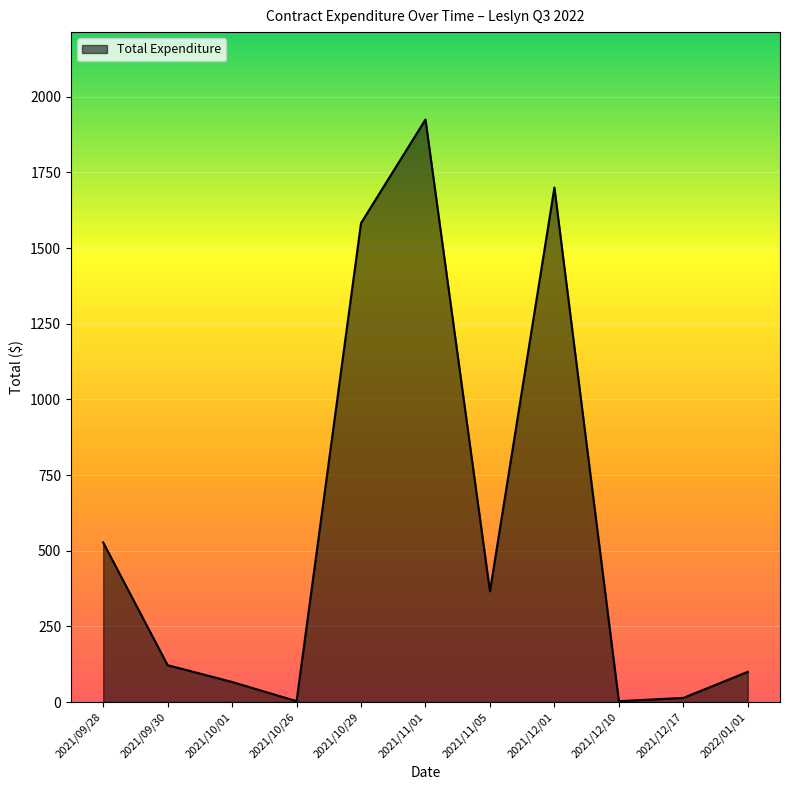

Does the chart display data point markers on the line(s)?

No